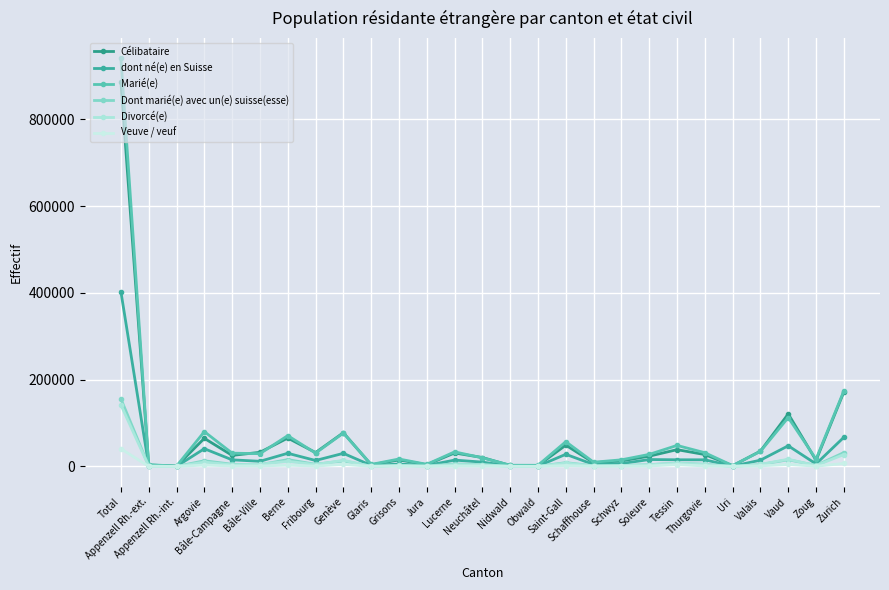

How many lines are shown in the chart?

6